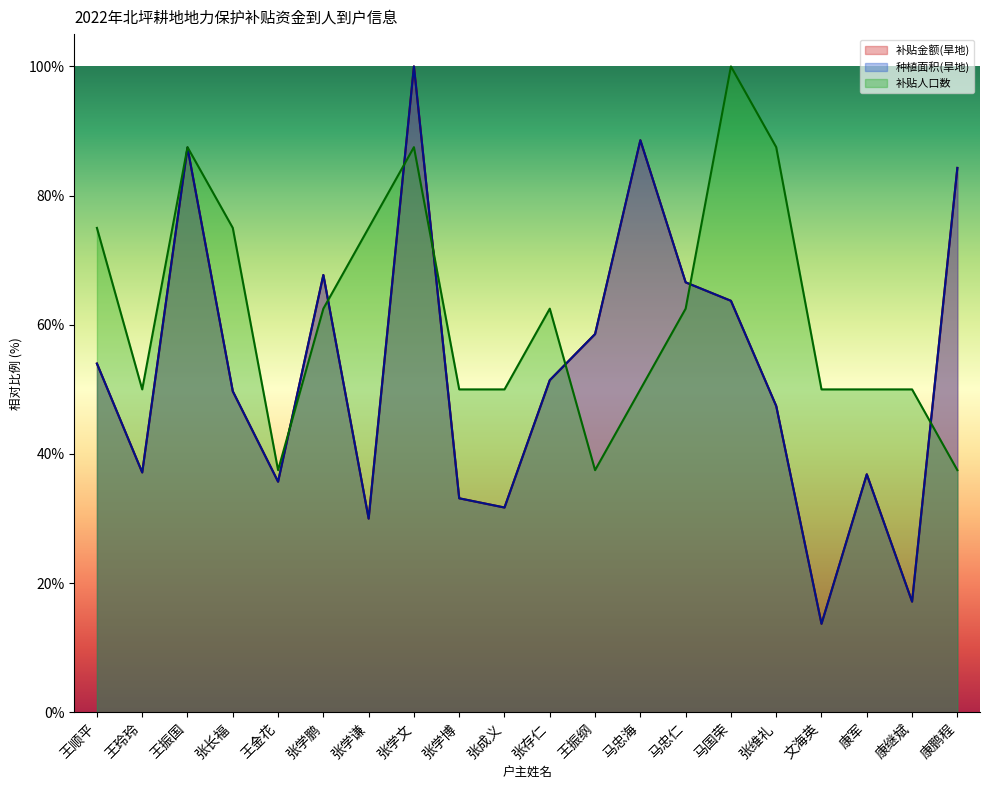

The value of 补贴金额(旱地) at 康军 is 15.8. True or false?

False